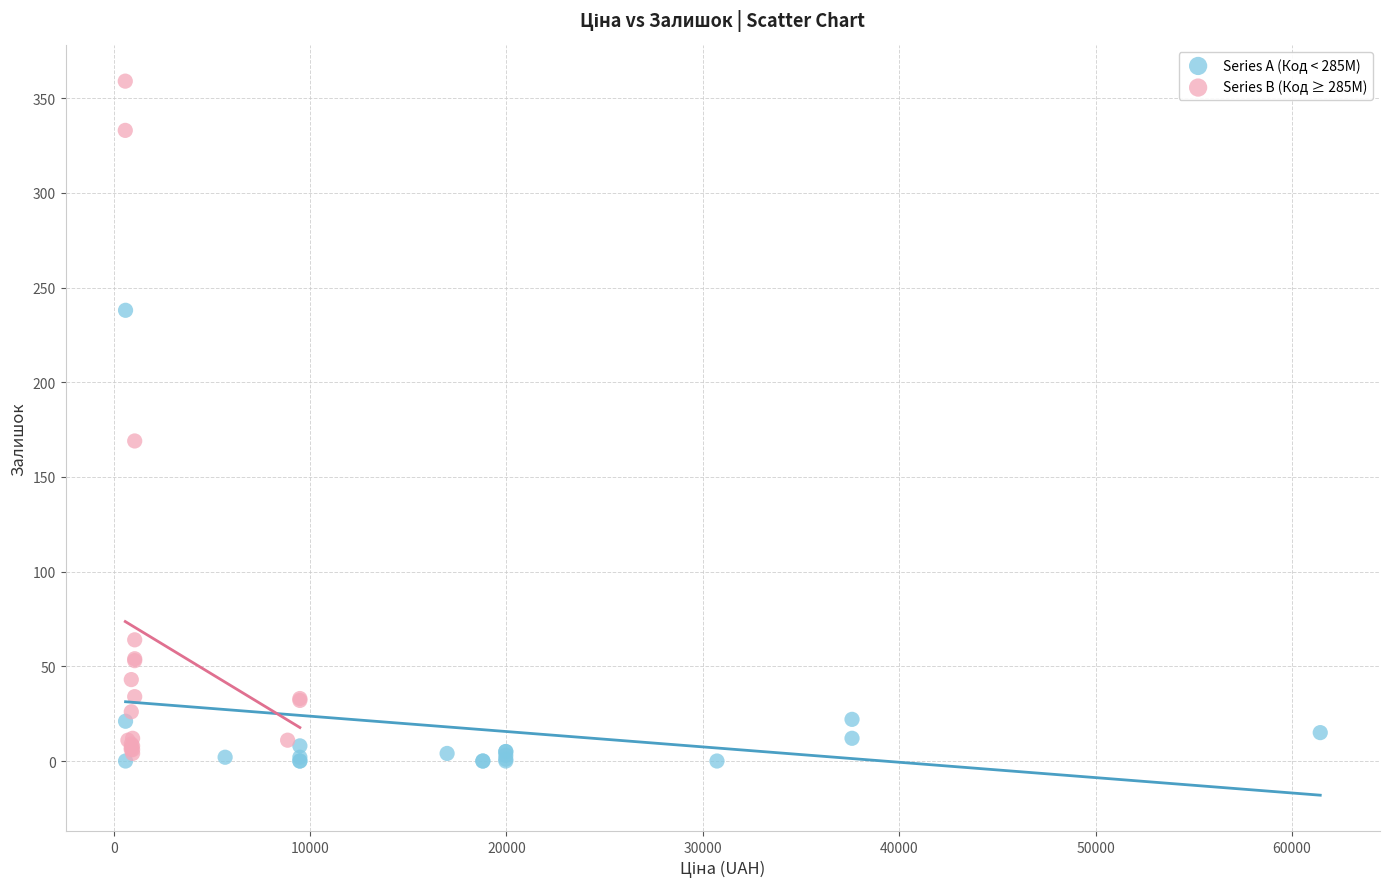

Which series has the widest spread of Y values?

Series B (Код ≥ 285М)